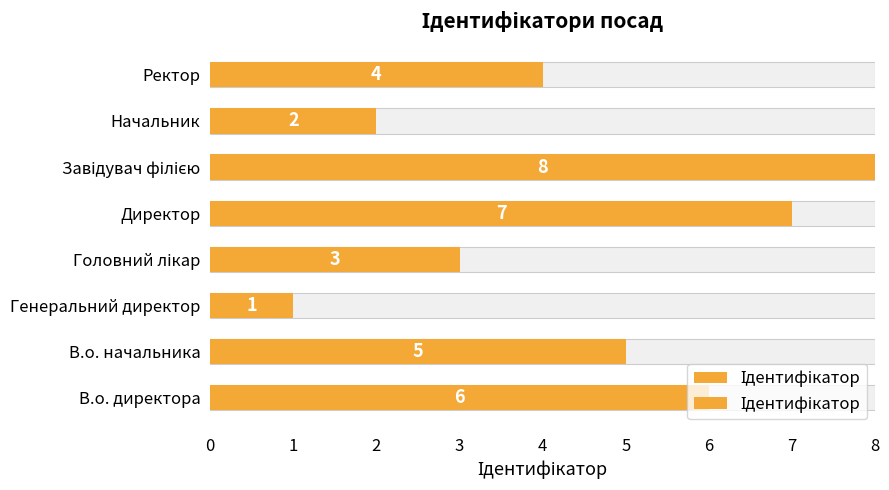

Count the number of values greater than 5.

3